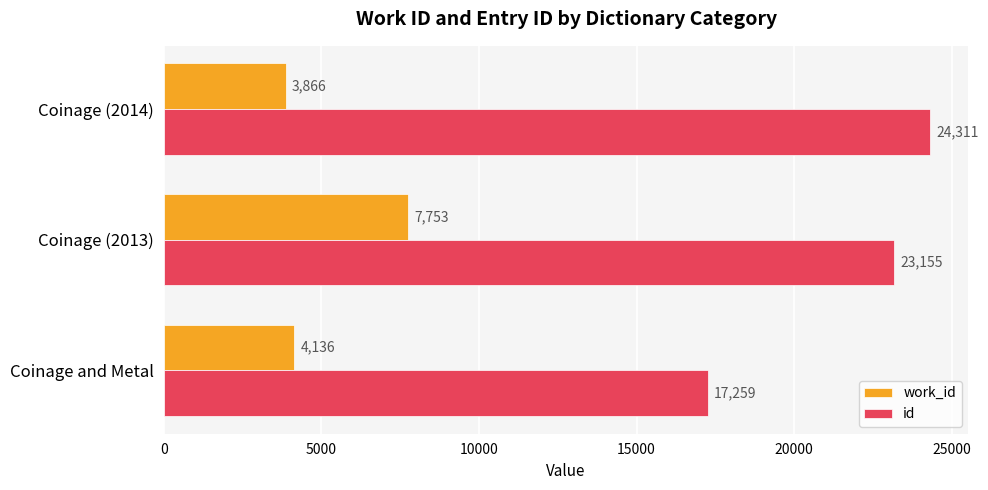

What is the spread (max minus min) of values at Coinage and Metal?

13123